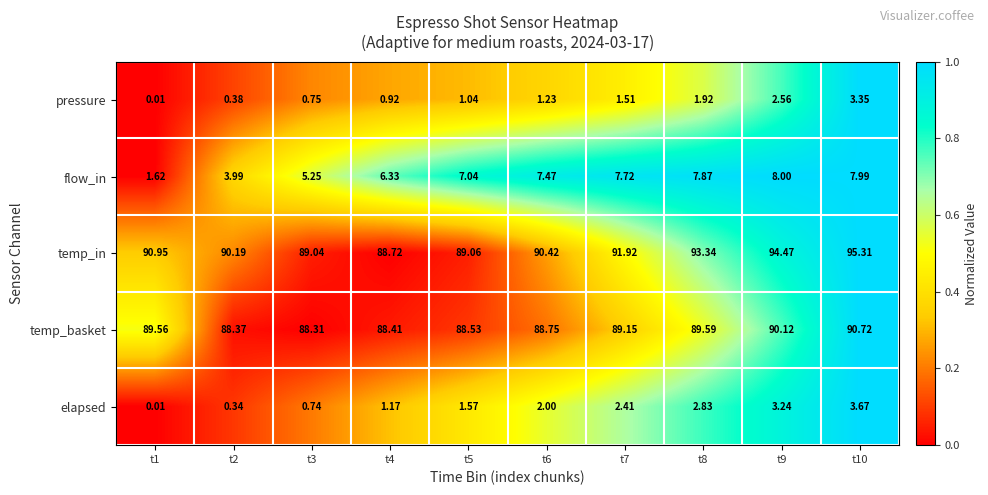

At how many categories does at least one series exceed 0?

10